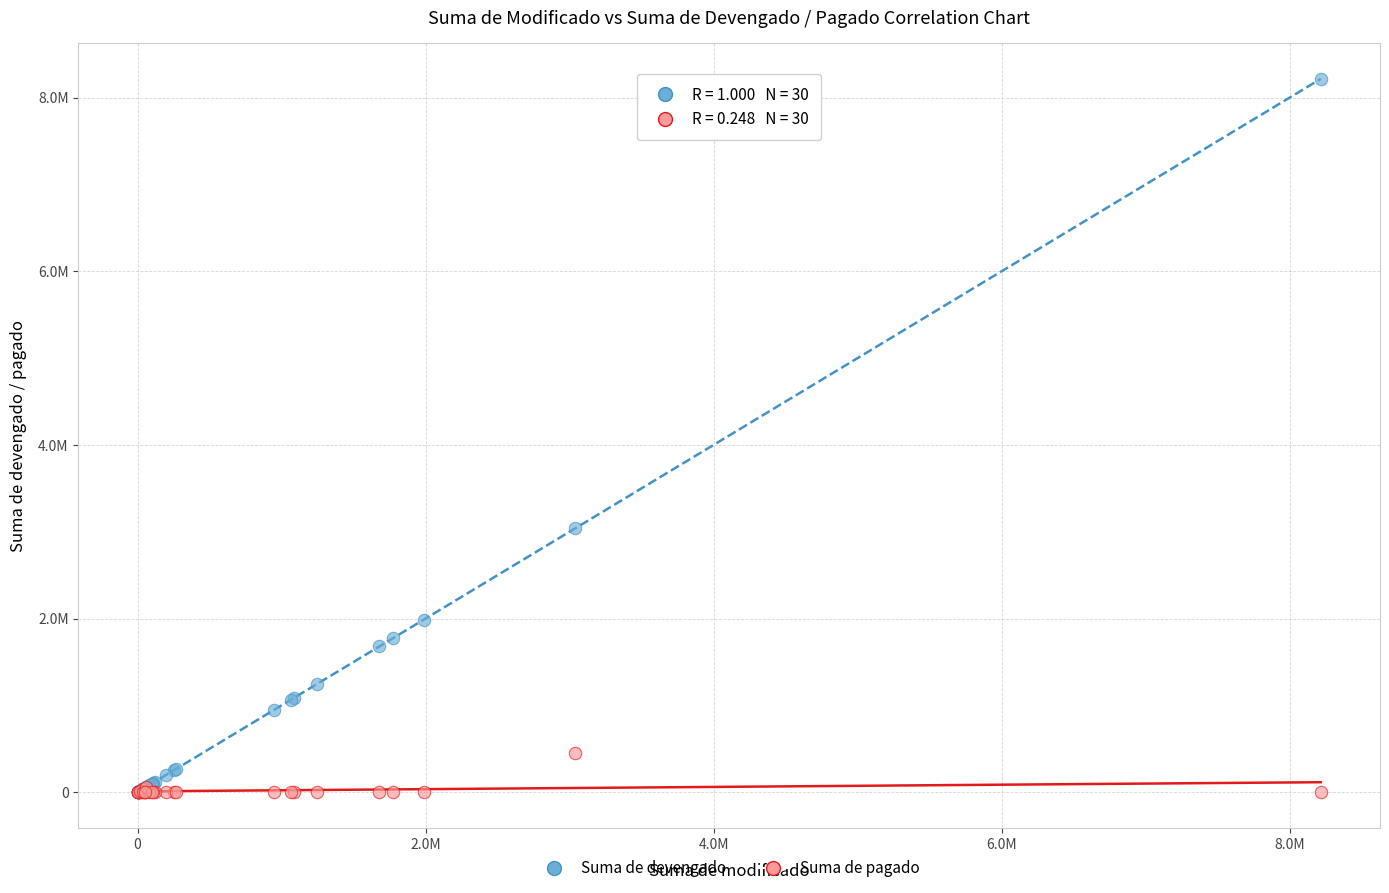

Which series reaches the maximum Y coordinate?

Suma de devengado